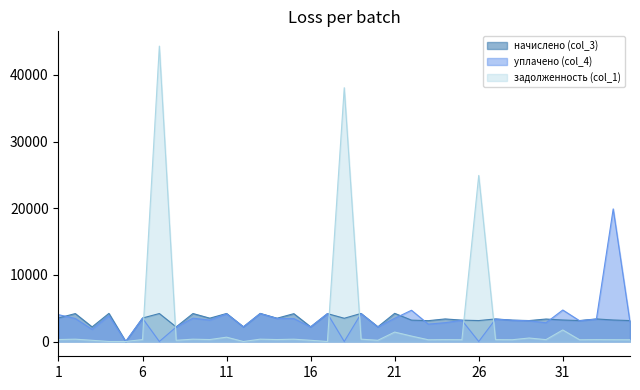

Reading left to right, list all the values displayed in this chart.

задолженность (col_1): 294.8	349.2	182.4	0.0	0.0	293.6	44326.9	182.4	349.8	291.8	650.4	0.0	351.6	291.2	348.0	183.6	0.0	38081.3	351.0	183.6	1415.5	816.5	260.7	282.3	267.3	24924.1	282.3	267.3	523.8	281.1	1731.0	261.9	282.3	268.7	261.9
начислено (col_3): 3537.7	4190.8	2188.7	4219.4	0.0	3523.4	4198.0	2188.7	4198.0	3501.8	4205.2	2203.1	4219.4	3494.8	4176.5	2203.1	4183.6	3487.6	4212.4	2203.1	4226.6	3207.7	3128.8	3387.1	3207.7	3143.0	3387.1	3207.7	3143.0	3372.7	3229.2	3143.0	3387.1	3229.2	3143.0
уплачено (col_4): 4026.8	3452.6	1823.9	3867.8	0.0	3490.1	0.0	2167.9	3498.3	3210.0	4149.8	2203.1	4179.5	3461.6	3440.8	2182.2	4183.6	0.0	4172.4	2182.2	3482.2	4690.1	2607.3	2822.6	3177.3	0.0	3355.0	3183.0	3113.3	2810.6	4727.3	3113.3	3355.0	19898.7	2881.1